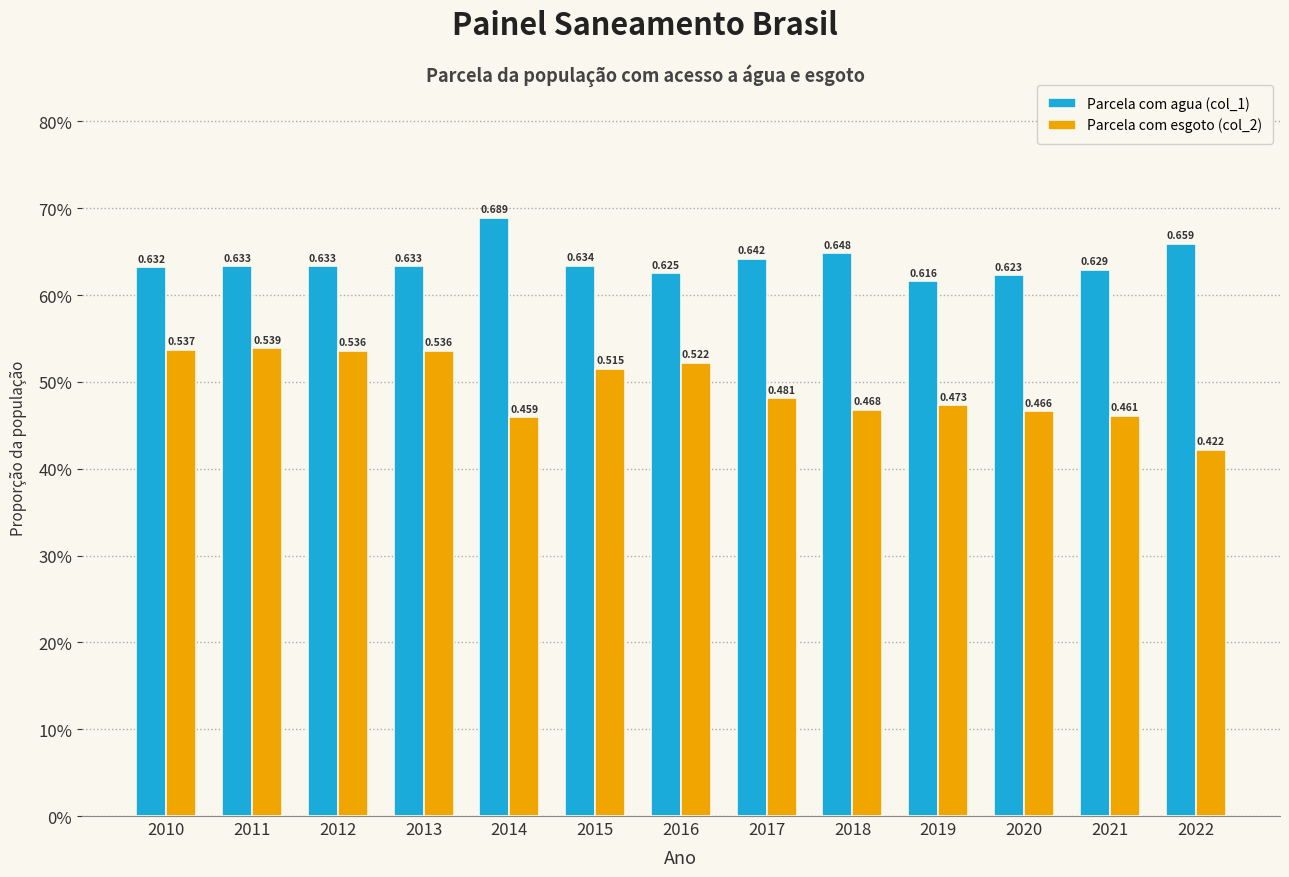

Between 2014 and 2020, which series saw the biggest shift?

Parcela com agua (col_1)